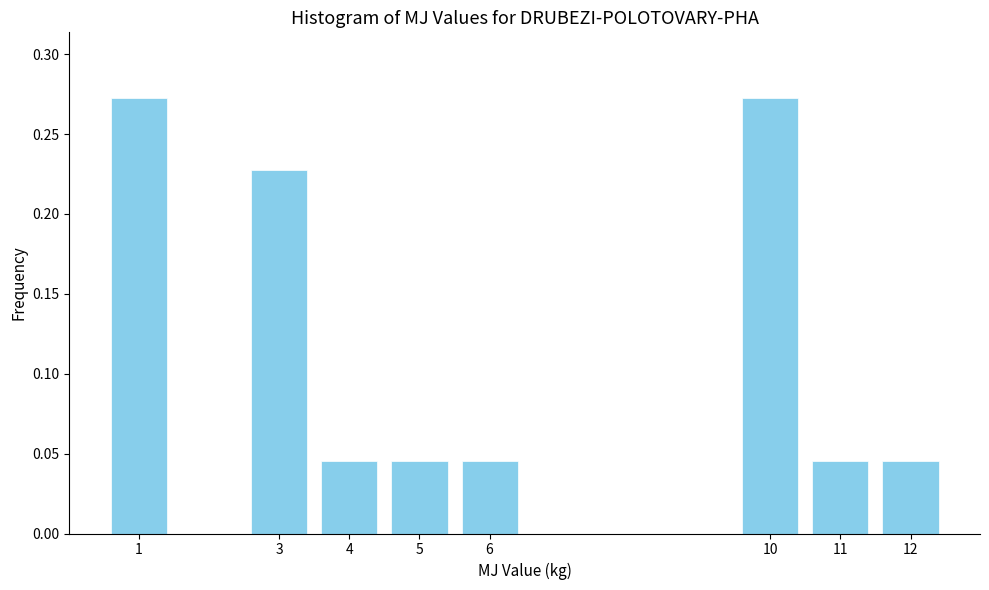

Between 4 and 3, which is larger?

3